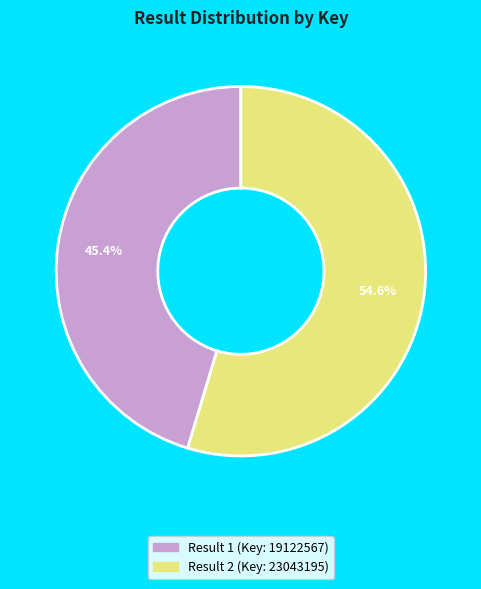

Count the number of slices in the pie.

2